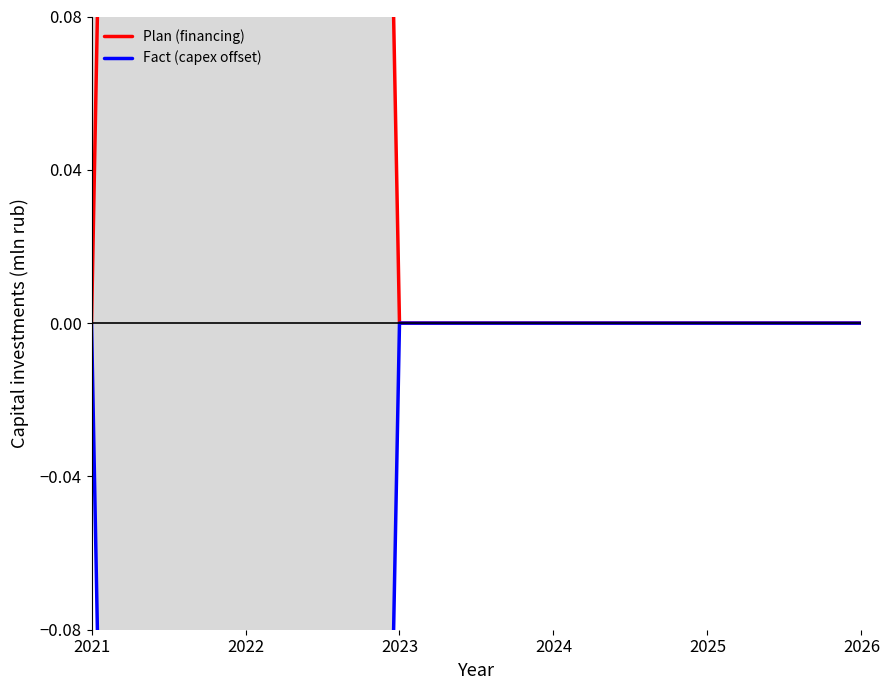

True or false: Fact (capex offset) has more than 1 points higher than both neighbors.

False